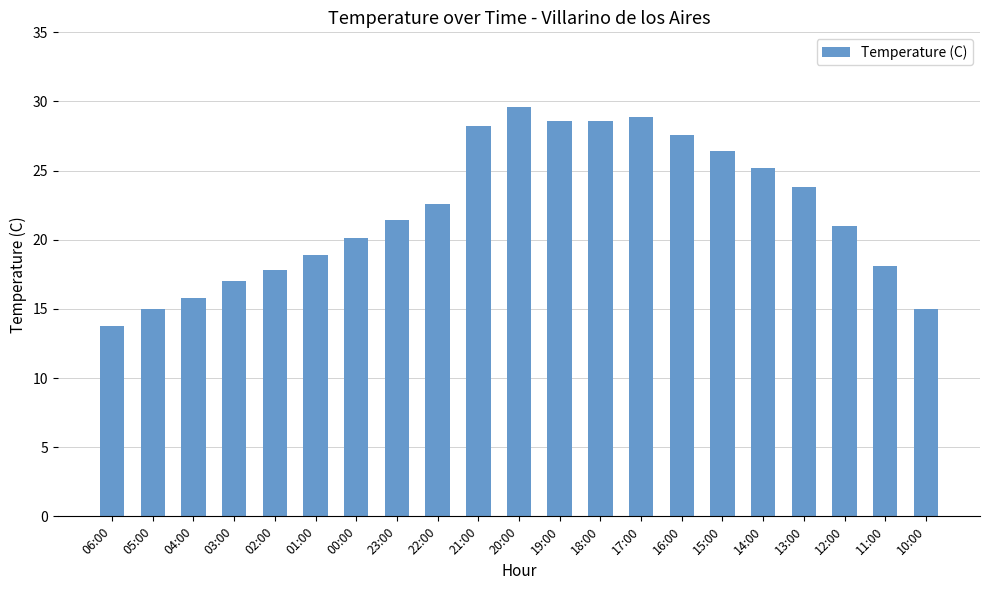

Reading right to left, extract all data points from this chart.

15.0	18.1	21.0	23.8	25.2	26.4	27.6	28.9	28.6	28.6	29.6	28.2	22.6	21.4	20.1	18.9	17.8	17.0	15.8	15.0	13.8